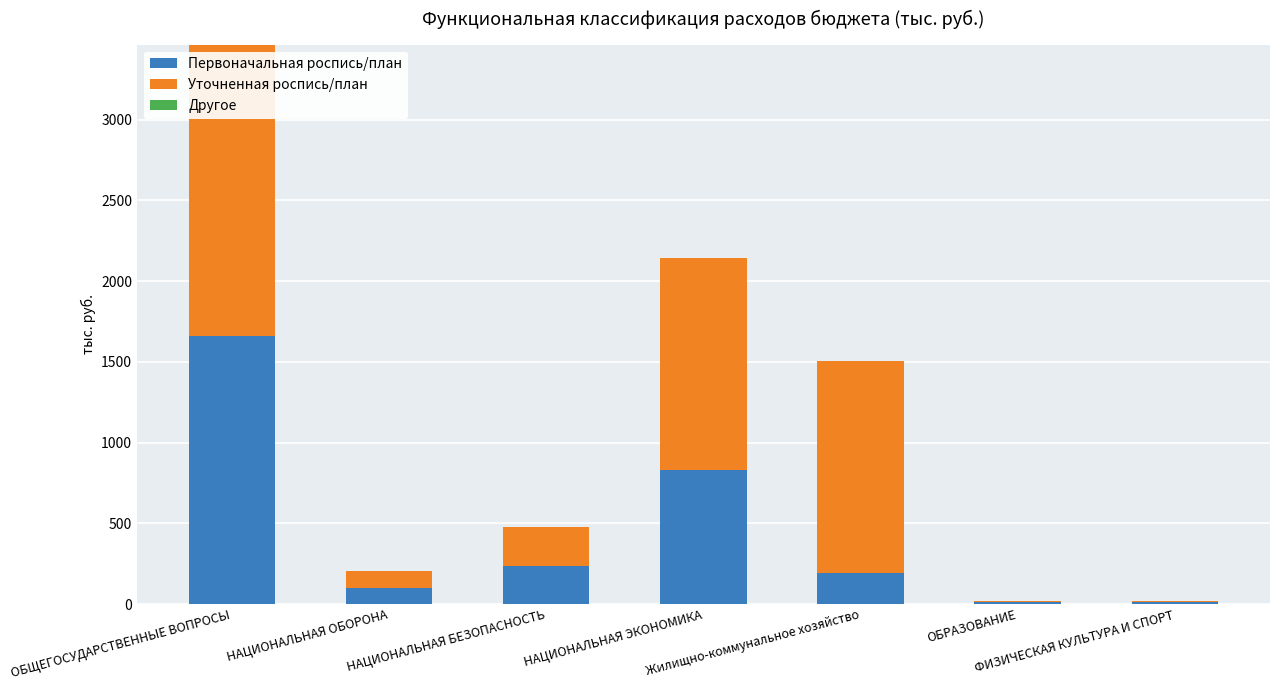

Count the number of categories in the chart.

7